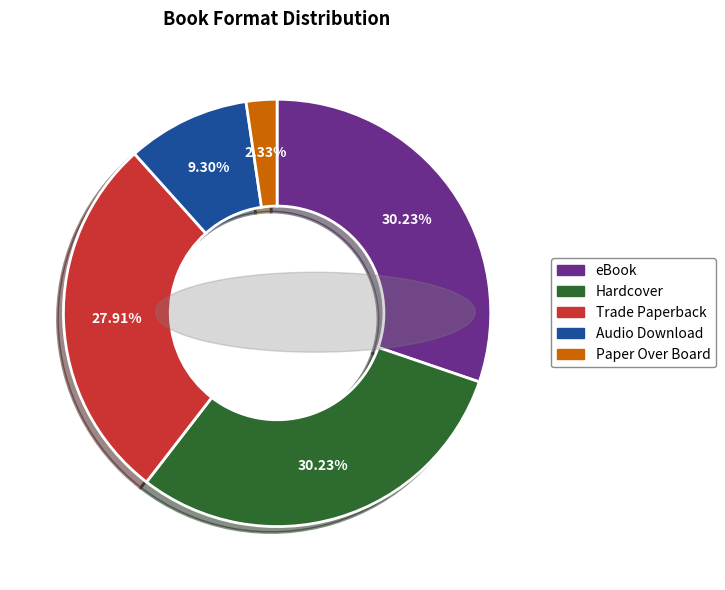

What percentage is the Paper Over Board slice, to the nearest percent?

2%